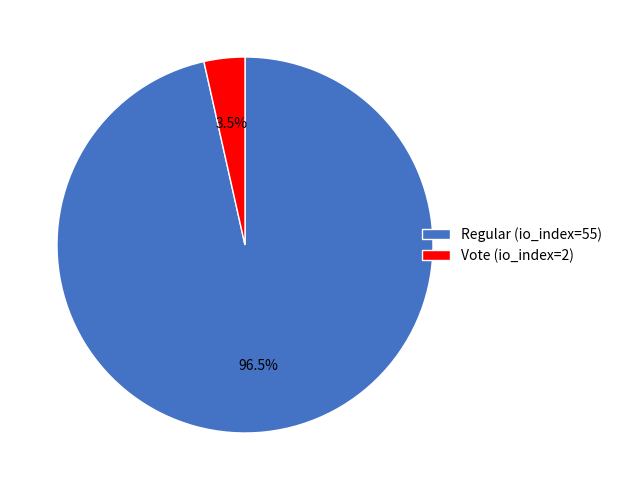

Combined, what portion of the pie is Regular (io_index=55) and Vote (io_index=2)?

100.0%